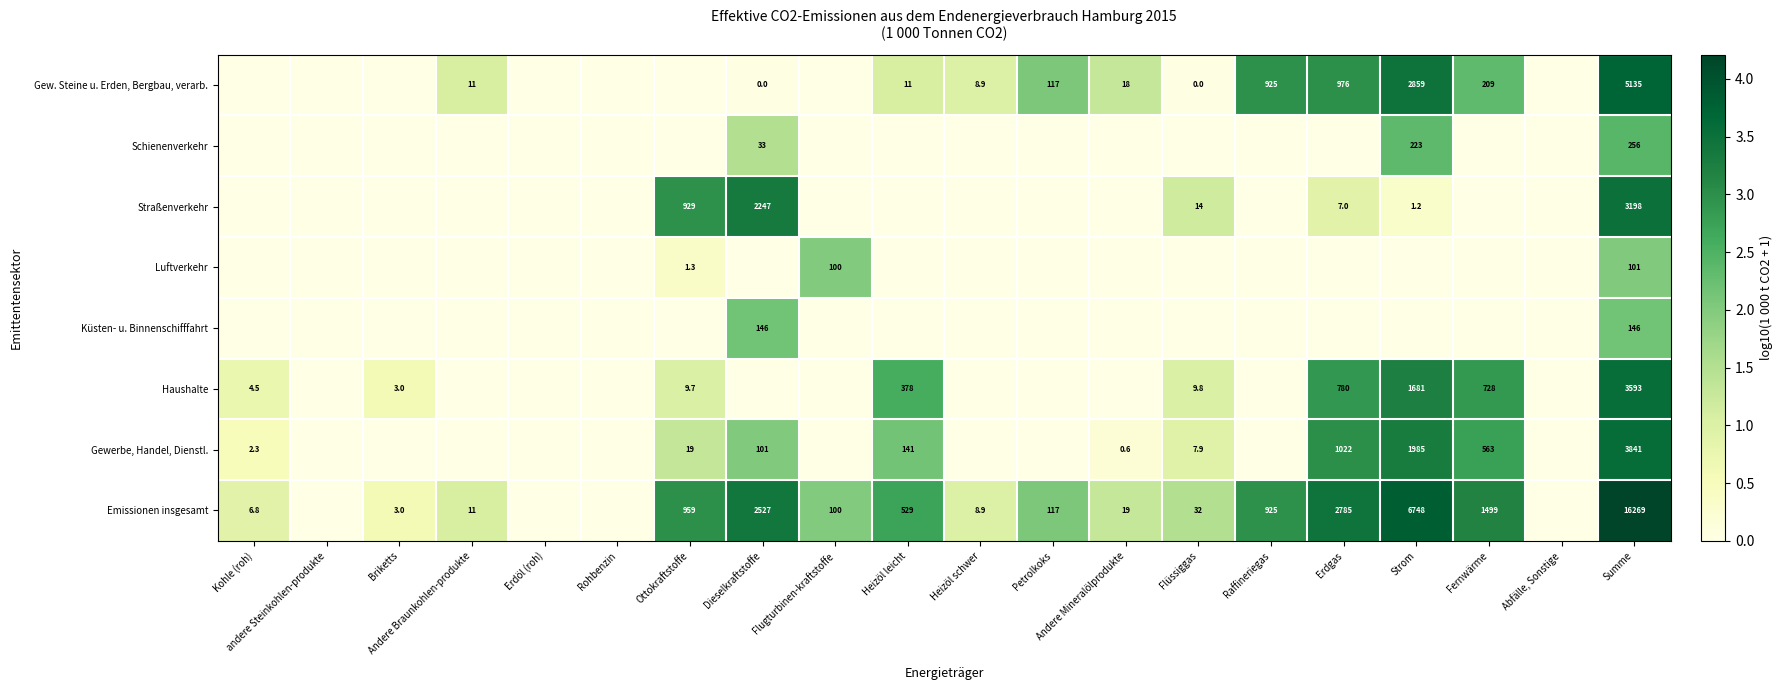

Which category has the lowest value across all series?

Kohle (roh)